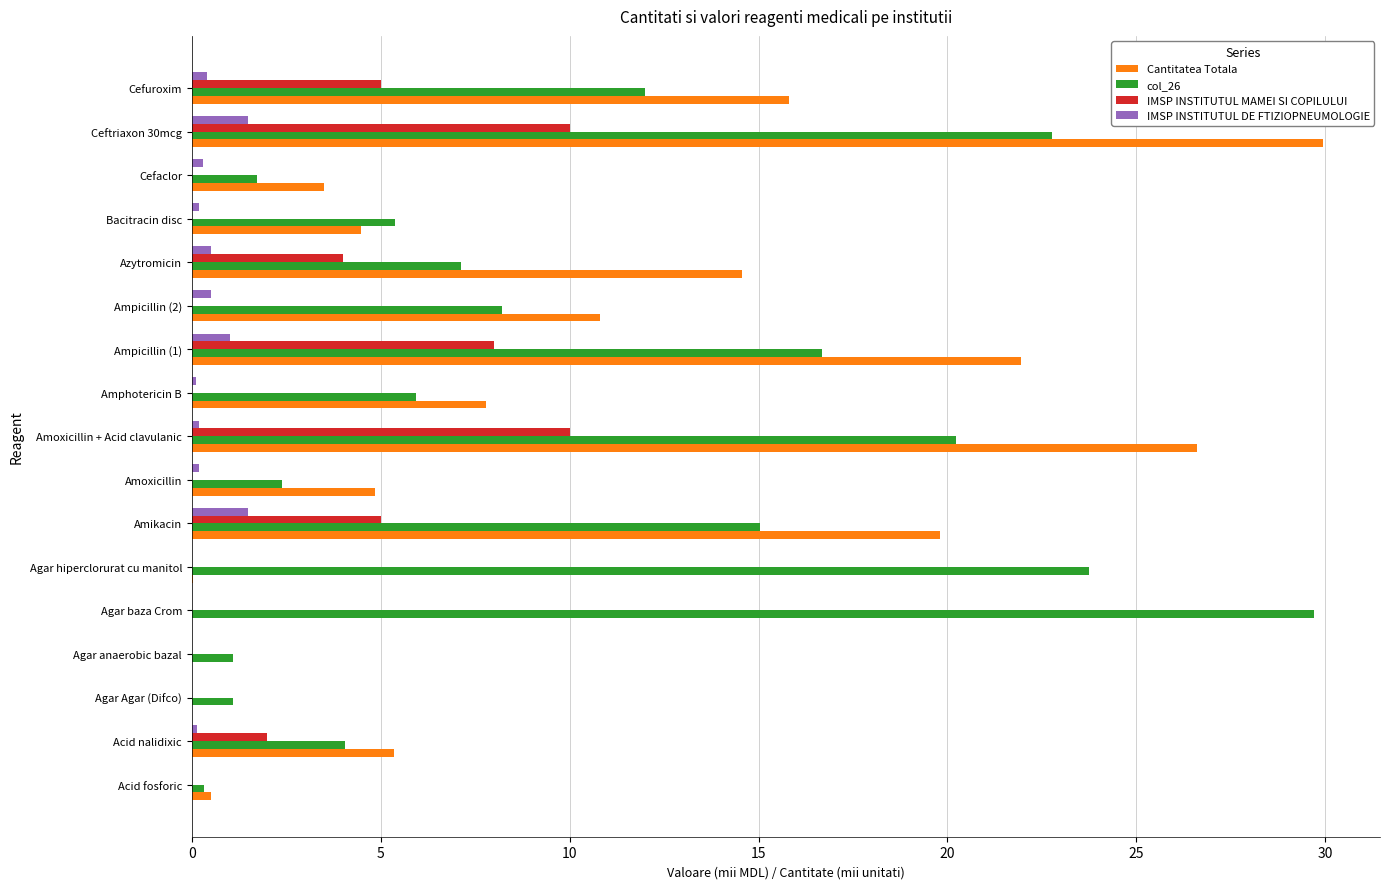

True or false: IMSP INSTITUTUL MAMEI SI COPILULUI has a value of 2.0 at Ceftriaxon 30mcg.

False